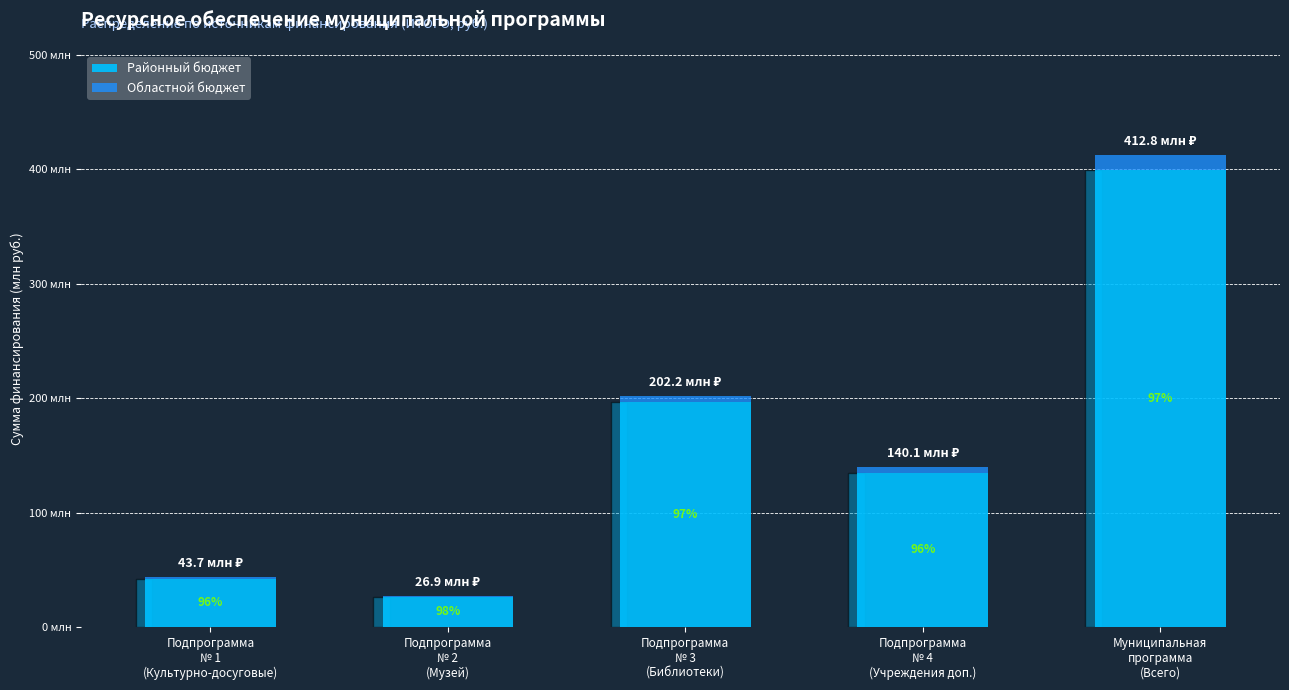

What are all the series names shown in the legend?

Районный бюджет, Областной бюджет